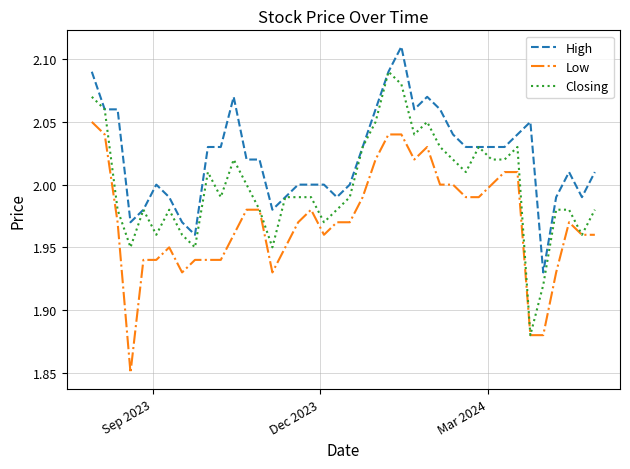

True or false: Low and High cross at least once.

False